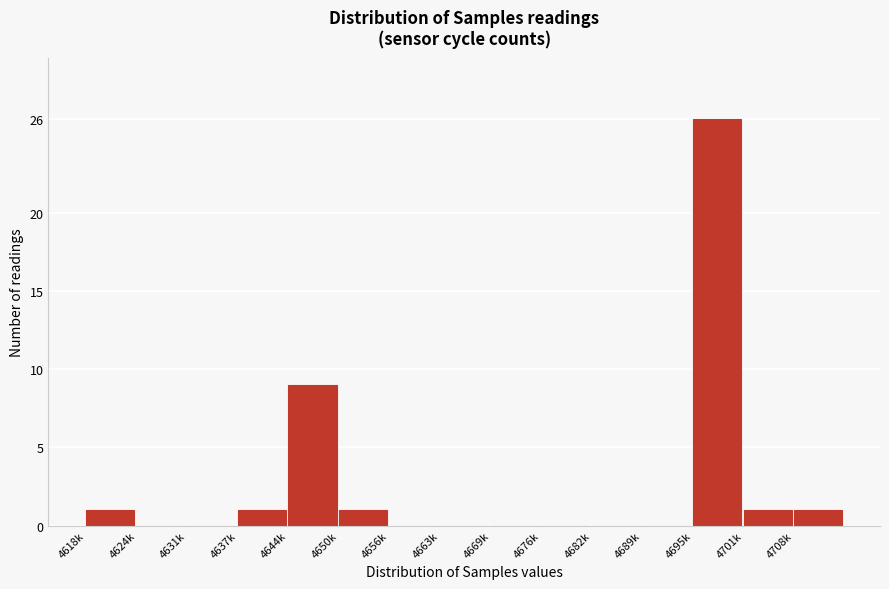

Reading right to left, transcribe all the data shown in this chart.

4708k=1	4701k=1	4695k=26	4689k=0	4682k=0	4676k=0	4669k=0	4663k=0	4656k=0	4650k=1	4644k=9	4637k=1	4631k=0	4624k=0	4618k=1